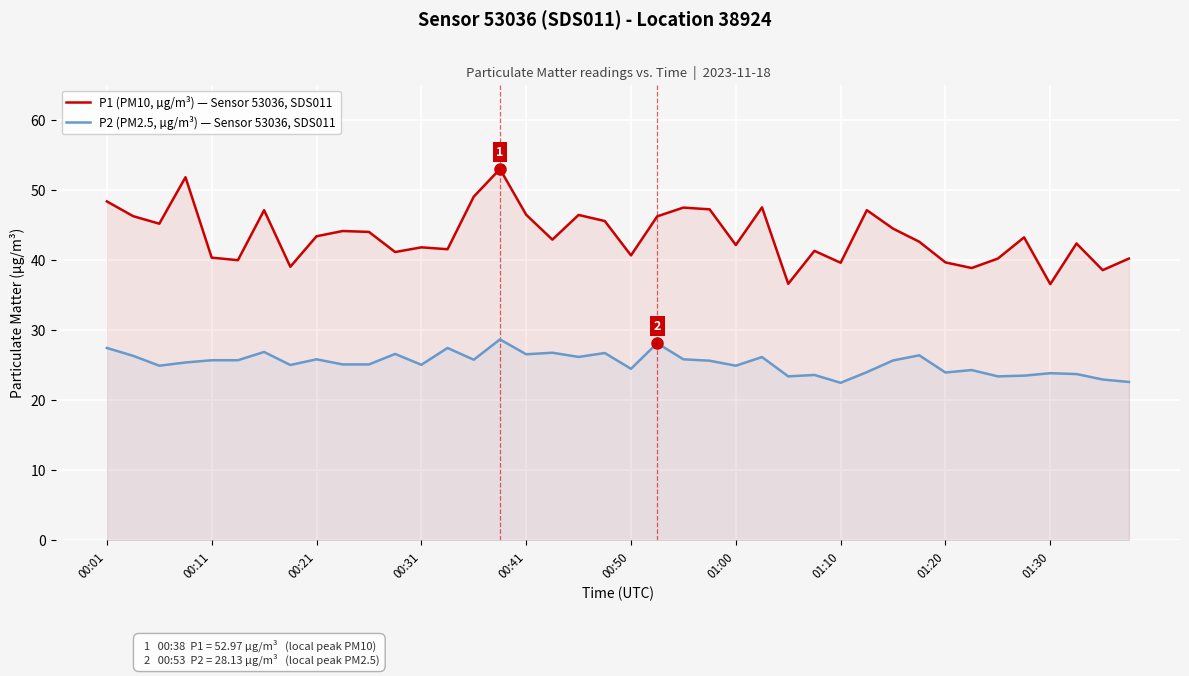

What is the smallest value displayed?

22.5